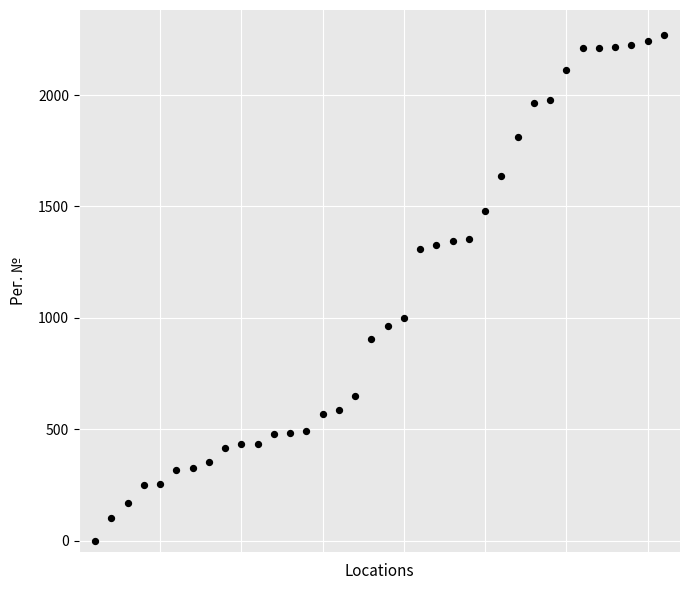

What is the range of X values (max minus min)?

35